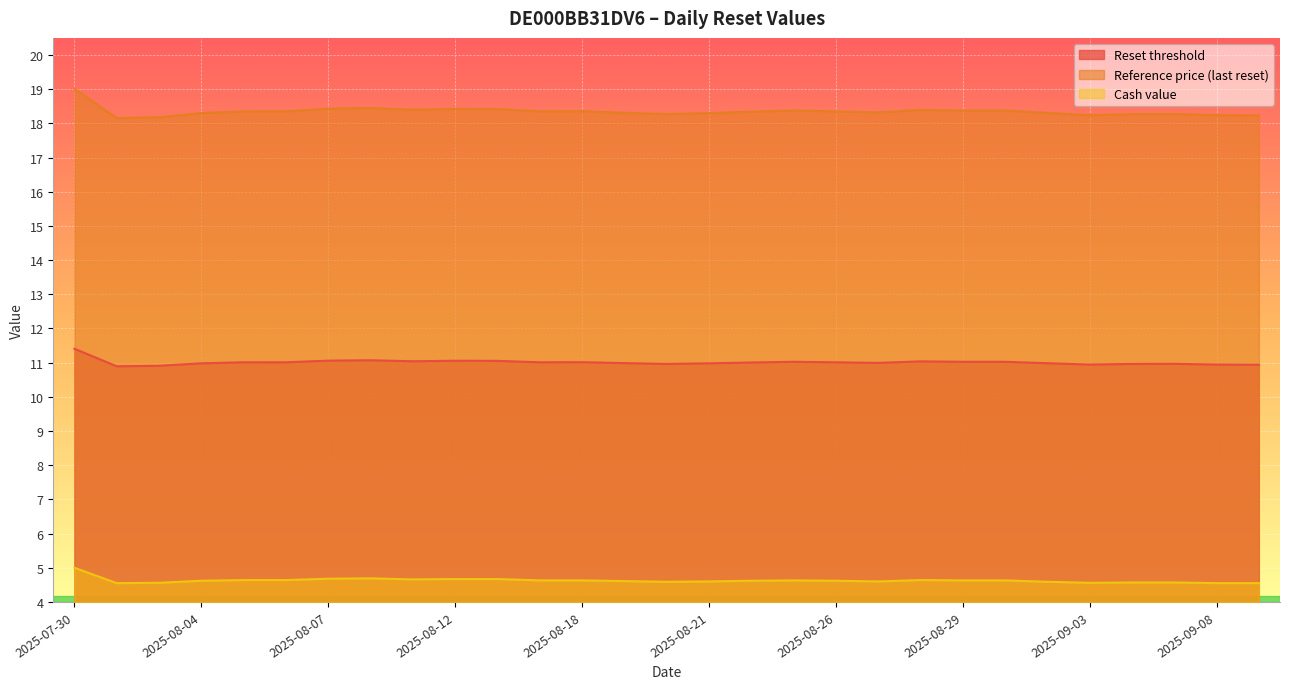

List the series in order of their overall mean, lowest first.

Cash value, Reset threshold, Reference price (last reset)